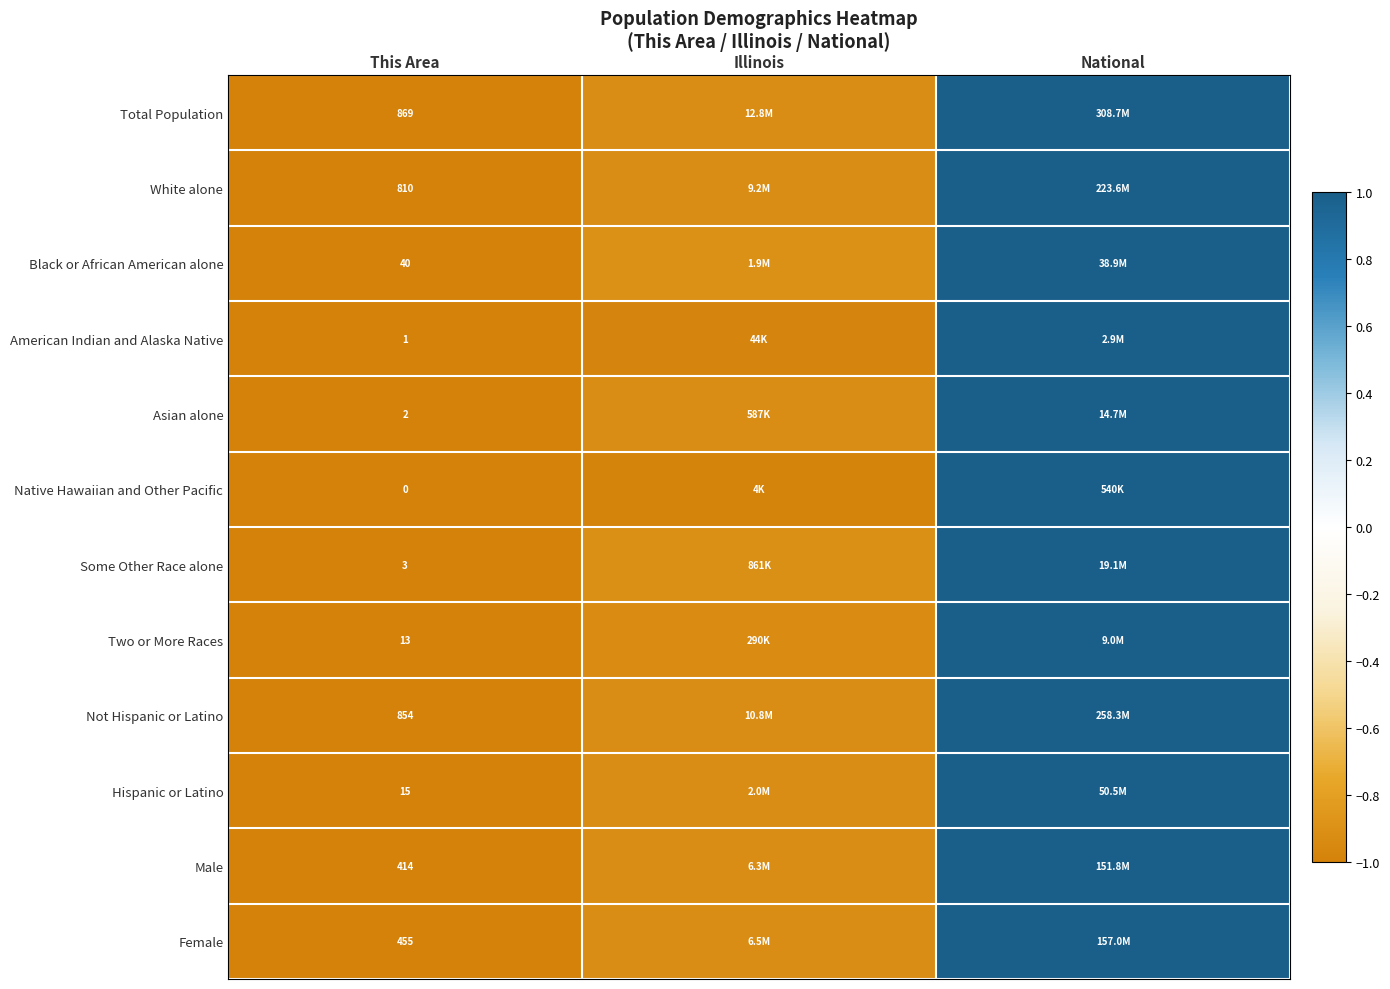

Rank the series at This Area from highest to lowest value.

Total Population, Not Hispanic or Latino, White alone, Female, Male, Black or African American alone, Hispanic or Latino, Two or More Races, Some Other Race alone, Asian alone, American Indian and Alaska Native, Native Hawaiian and Other Pacific